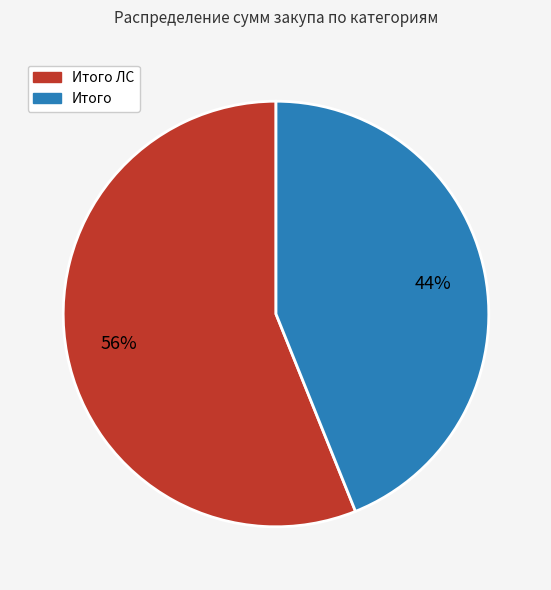

To the nearest percent, what is the difference between the largest and smallest slice percentages?

12%